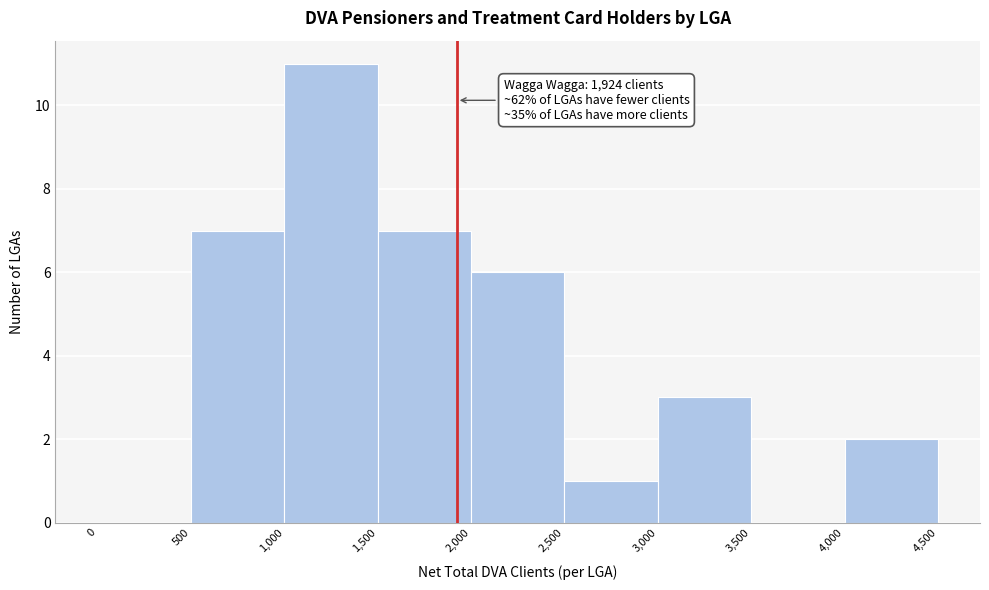

Over which range of the x-axis is the bar tallest?

1,000 to 1,500